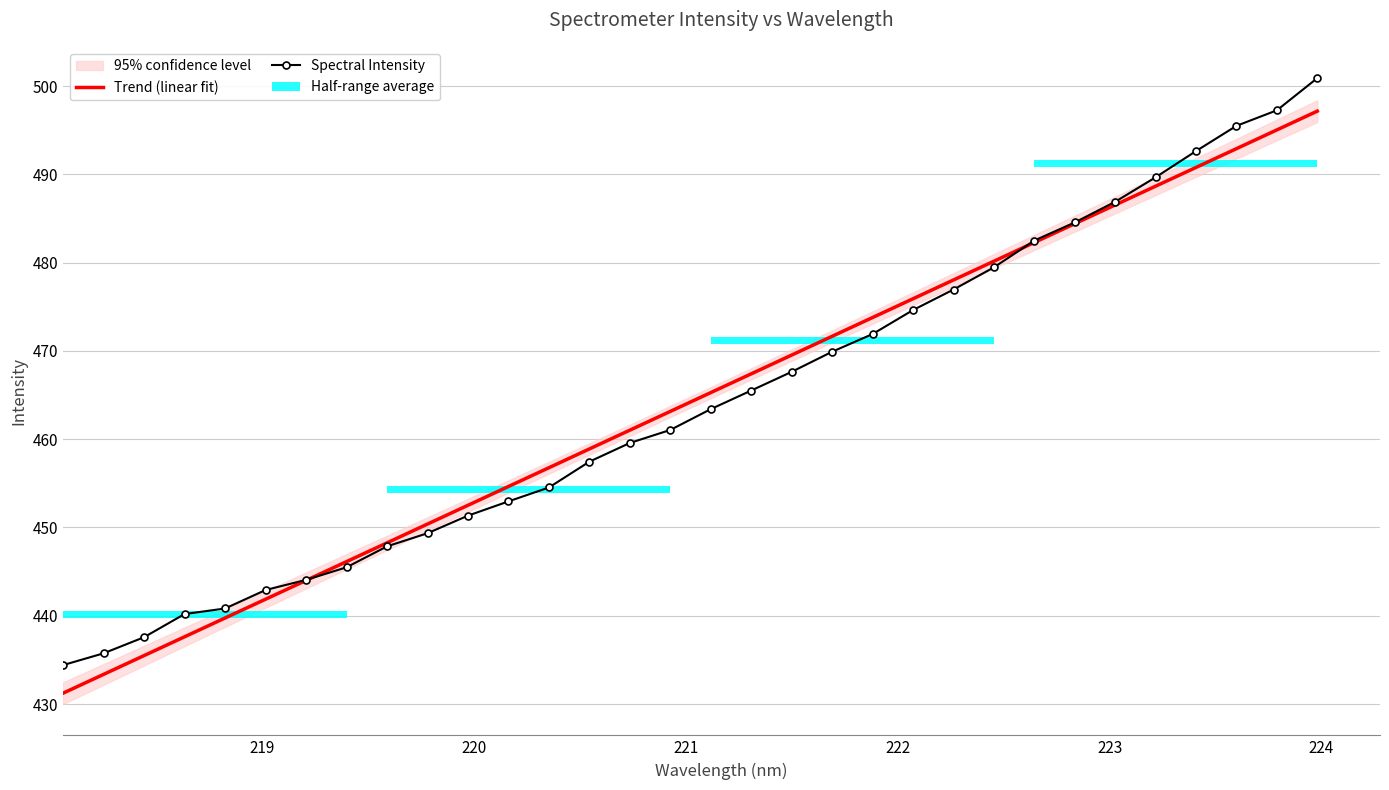

What is the lowest value of the Trend (linear fit) series?

431.2